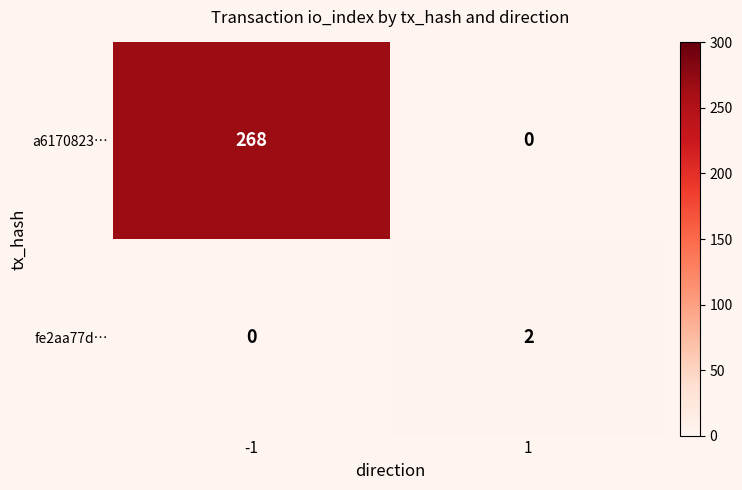

Reading left to right, list all the values displayed in this chart.

a6170823…: 268	0
fe2aa77d…: 0	2